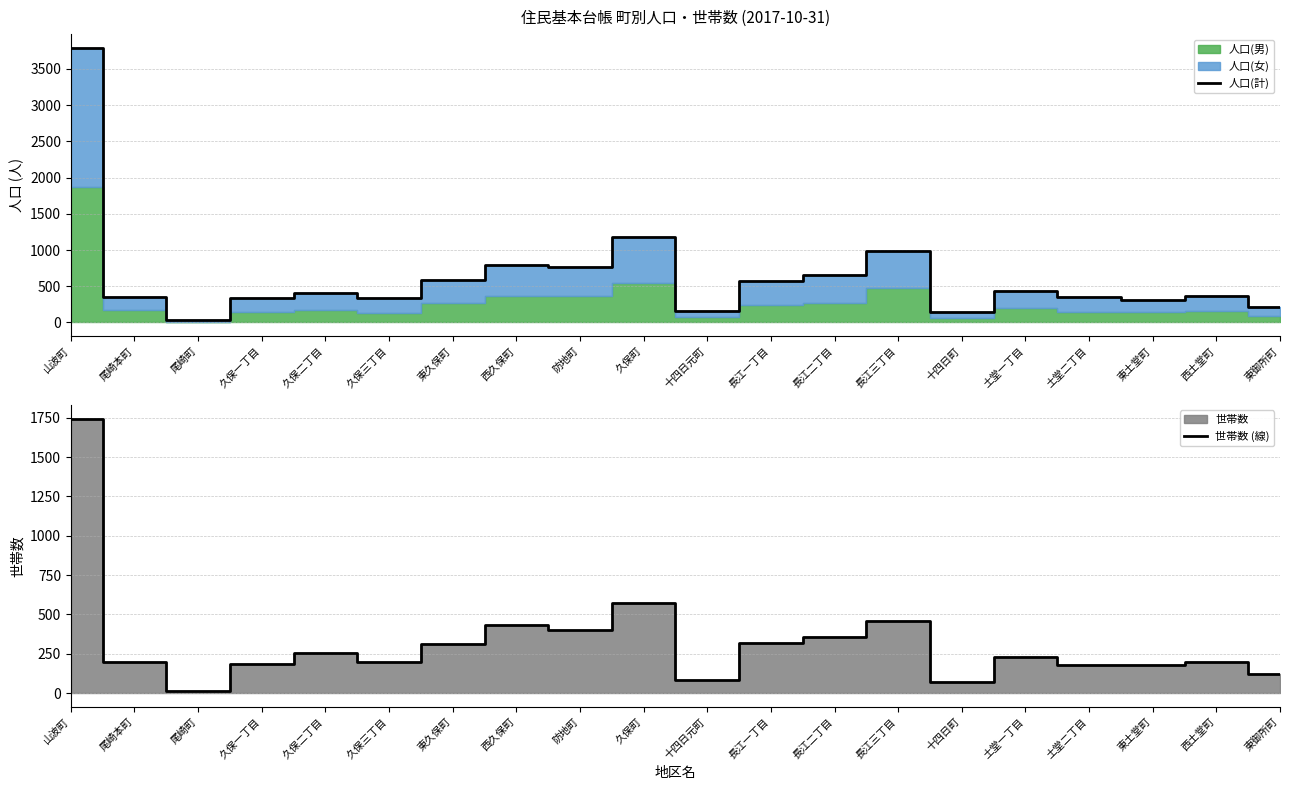

What is the difference between the highest and lowest values at 長江三丁目?

534